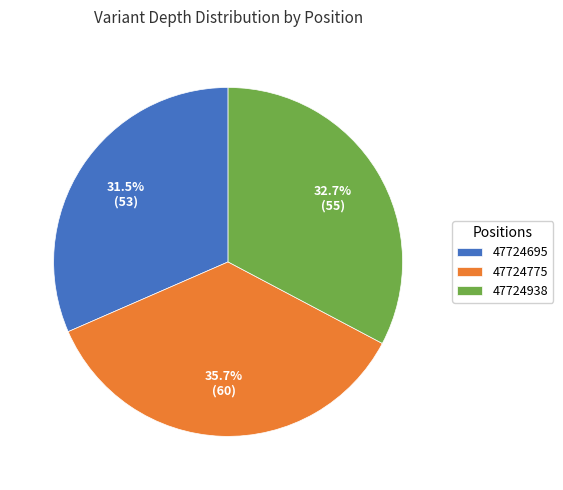

Does any single category account for the majority?

No